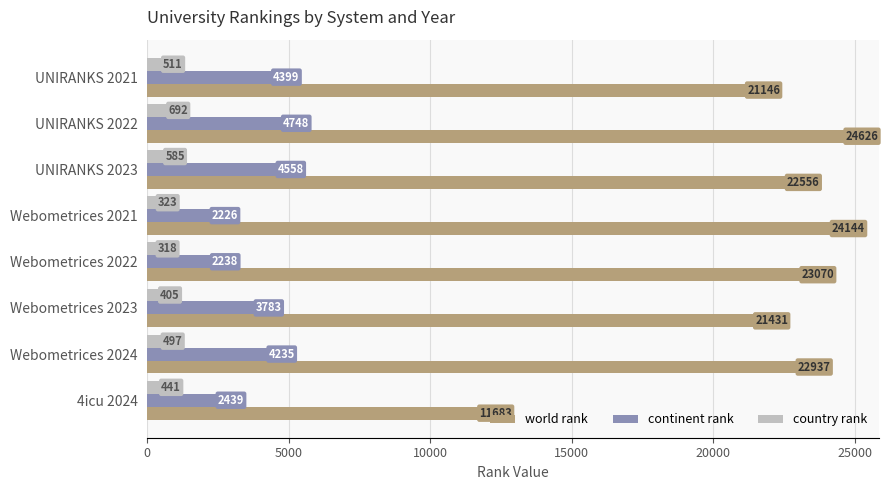

What is the difference between the maximum and second lowest values in the world rank series?

3480